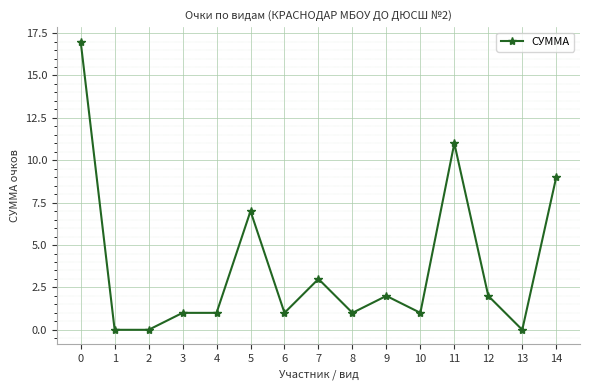

What is the difference between the maximum and minimum values?

17